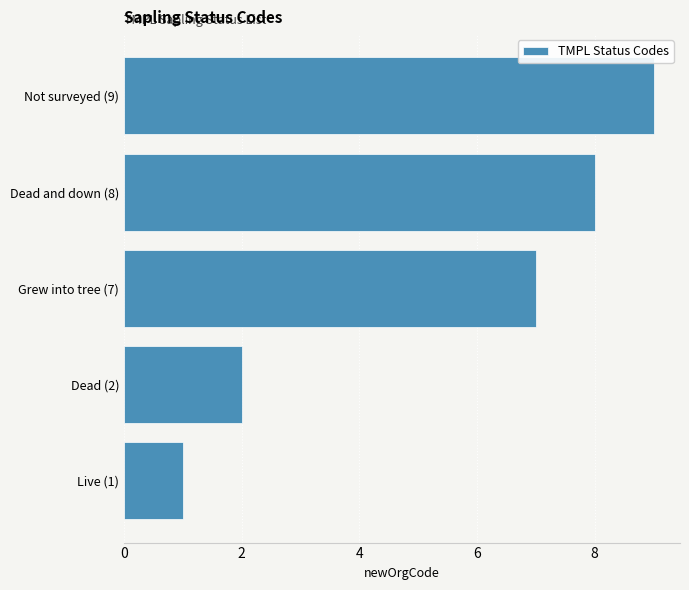

Rank the categories by value from lowest to highest.

Live (1), Dead (2), Grew into tree (7), Dead and down (8), Not surveyed (9)